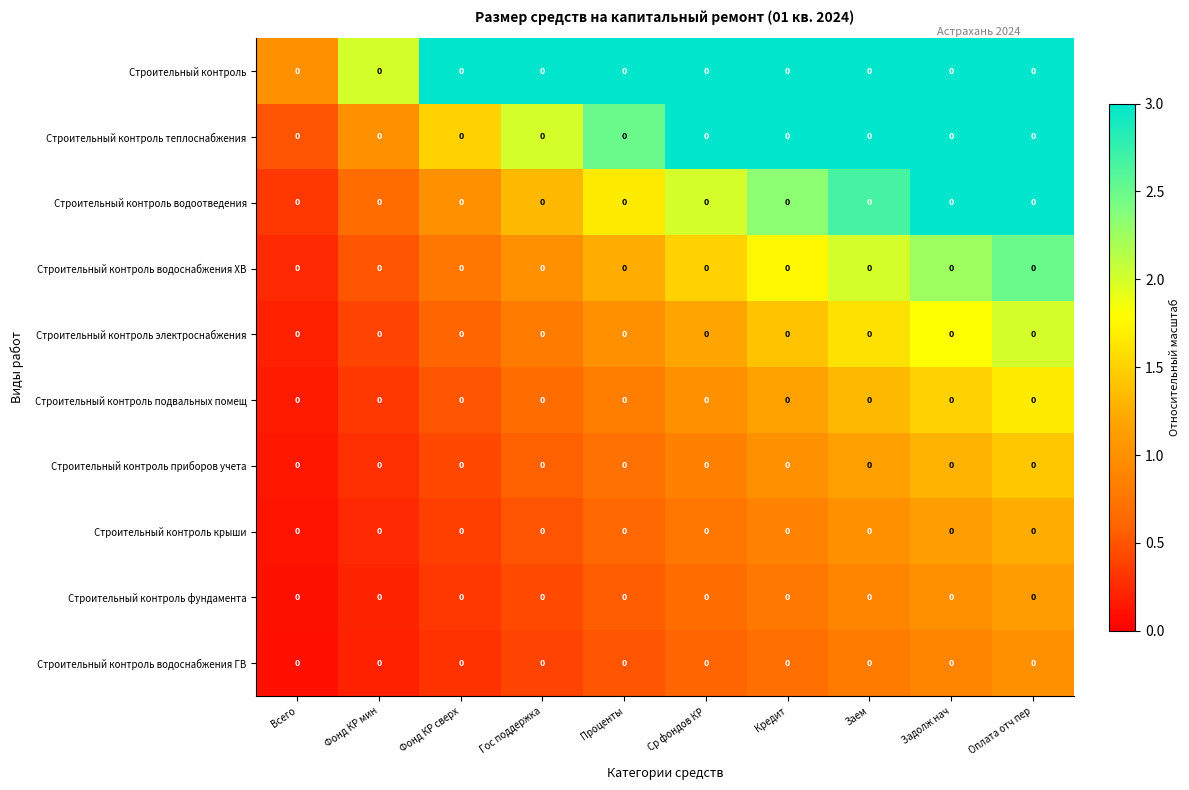

What is the difference between the second highest and minimum values in the Строительный контроль теплоснабжения series?

2.5